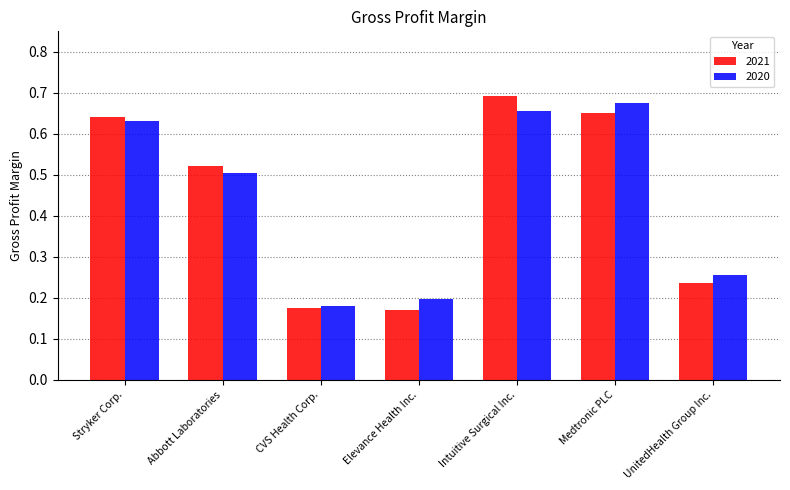

What is the average value of the 2020 series?

0.4